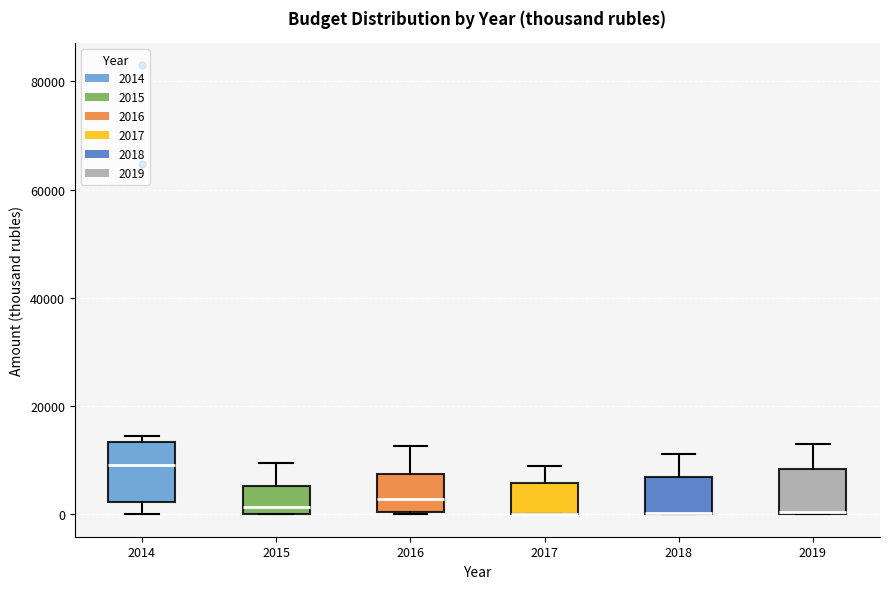

Where is the upper edge of the box at x = 2018 on the y-axis? The values are not printed on the chart, so give them approximately, as read against the axis.

6000